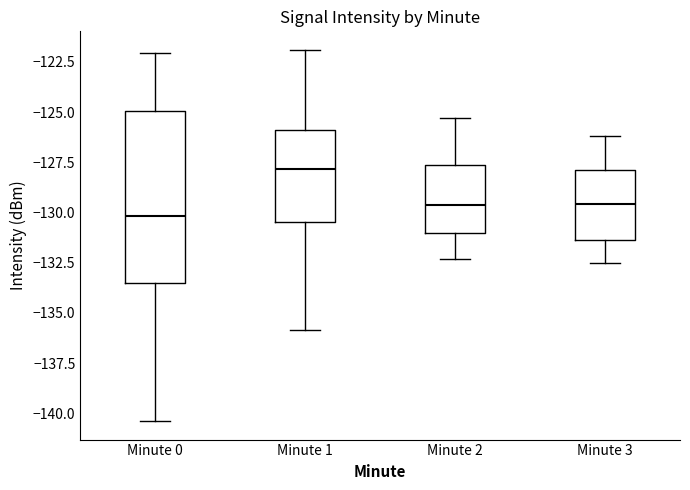

Reading left to right, transcribe this box plot: for each box, give where its median line is, the range the box spans, and where its two whiskers end, as read against the y-axis. The values are not printed on the chart, so give them approximately, as read against the axis.

Minute 0: median -130.0, box -133.5 to -125.0, whiskers -140.5 to -122.0
Minute 1: median -128.0, box -130.5 to -126.0, whiskers -136.0 to -122.0
Minute 2: median -129.5, box -131.0 to -127.5, whiskers -132.5 to -125.5
Minute 3: median -129.5, box -131.5 to -128.0, whiskers -132.5 to -126.0